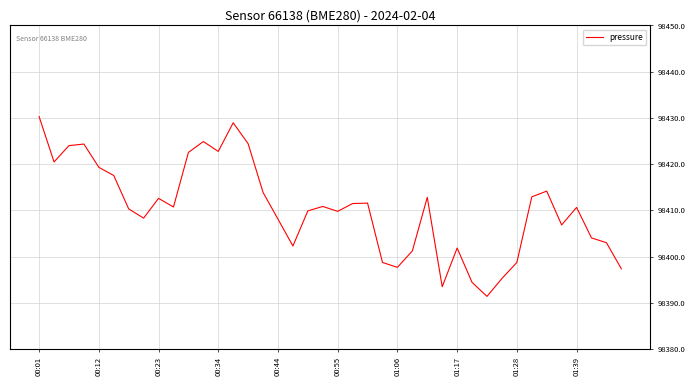

What is the difference between the maximum and minimum values?

38.9